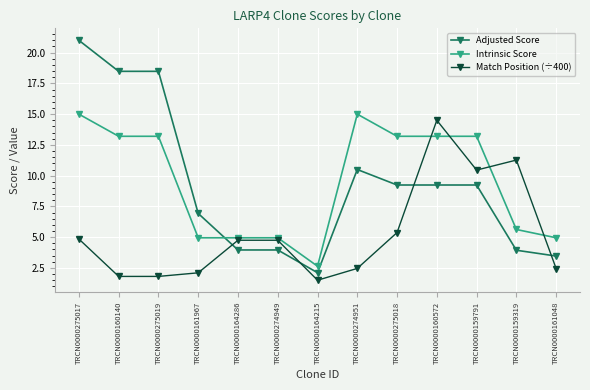

What is the difference between the highest and lowest values at TRCN0000160572?

5.3